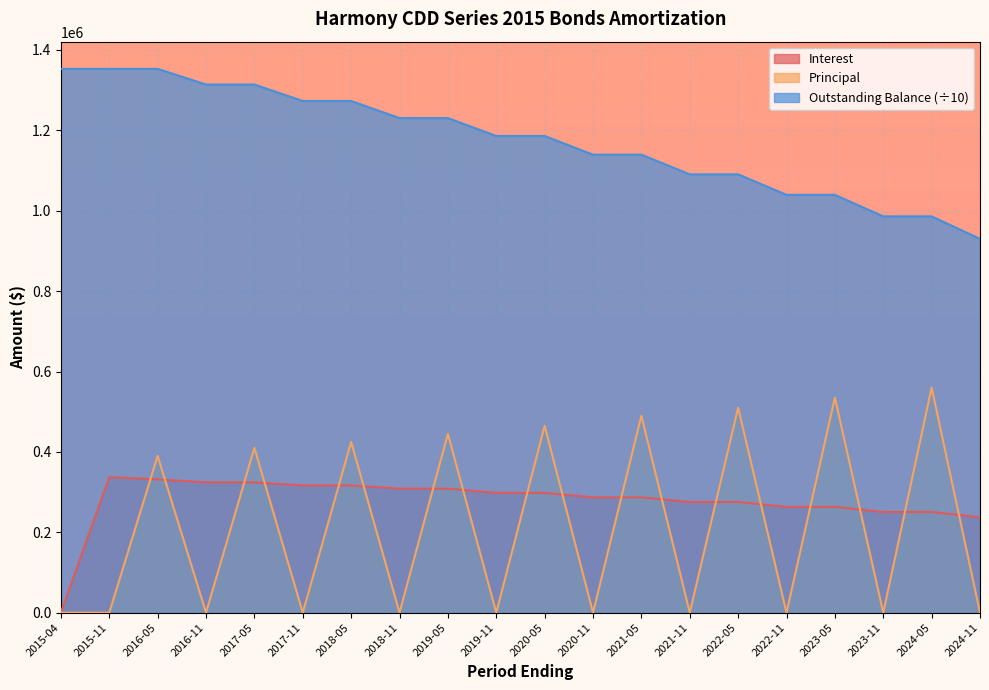

Reading left to right, extract all data points from this chart.

Interest: 2015-04=0.0	2015-11=337079.0	2016-05=331553.1	2016-11=324240.6	2017-05=324240.6	2017-11=316553.1	2018-05=316553.1	2018-11=308584.4	2019-05=308584.4	2019-11=298015.6	2020-05=298015.6	2020-11=286971.9	2021-05=286971.9	2021-11=275334.4	2022-05=275334.4	2022-11=263221.9	2023-05=263221.9	2023-11=250515.6	2024-05=250515.6	2024-11=237215.6
Principal: 2015-04=0.0	2015-11=0.0	2016-05=390000.0	2016-11=0.0	2017-05=410000.0	2017-11=0.0	2018-05=425000.0	2018-11=0.0	2019-05=445000.0	2019-11=0.0	2020-05=465000.0	2020-11=0.0	2021-05=490000.0	2021-11=0.0	2022-05=510000.0	2022-11=0.0	2023-05=535000.0	2023-11=0.0	2024-05=560000.0	2024-11=0.0
Outstanding Balance: 2015-04=1353000.0	2015-11=1353000.0	2016-05=1353000.0	2016-11=1314000.0	2017-05=1314000.0	2017-11=1273000.0	2018-05=1273000.0	2018-11=1230500.0	2019-05=1230500.0	2019-11=1186000.0	2020-05=1186000.0	2020-11=1139500.0	2021-05=1139500.0	2021-11=1090500.0	2022-05=1090500.0	2022-11=1039500.0	2023-05=1039500.0	2023-11=986000.0	2024-05=986000.0	2024-11=930000.0